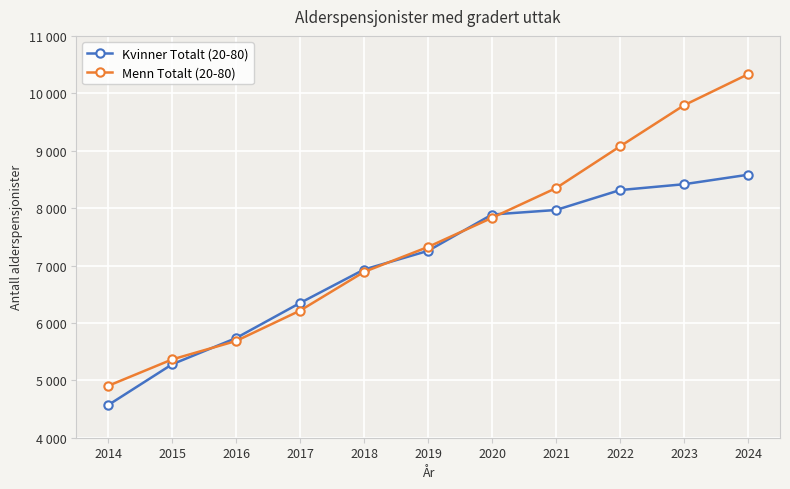

What are all the series names shown in the legend?

Kvinner Totalt (20-80), Menn Totalt (20-80)